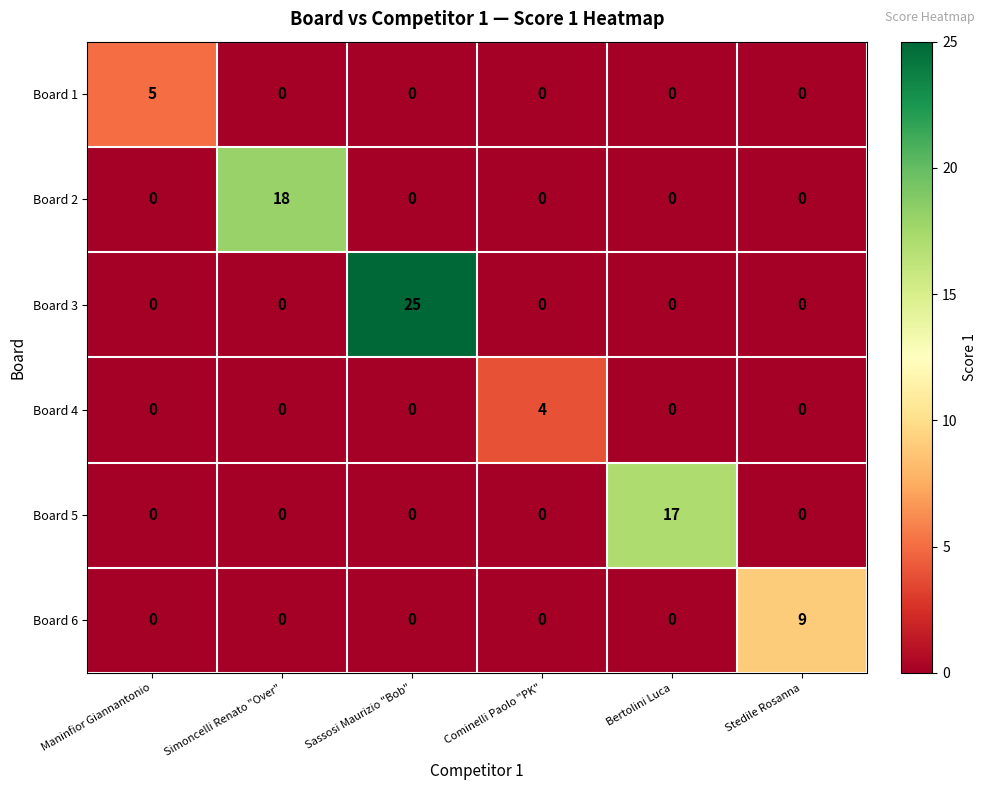

Between Sassosi Maurizio "Bob" and Stedile Rosanna, which series saw the biggest shift?

Board 3